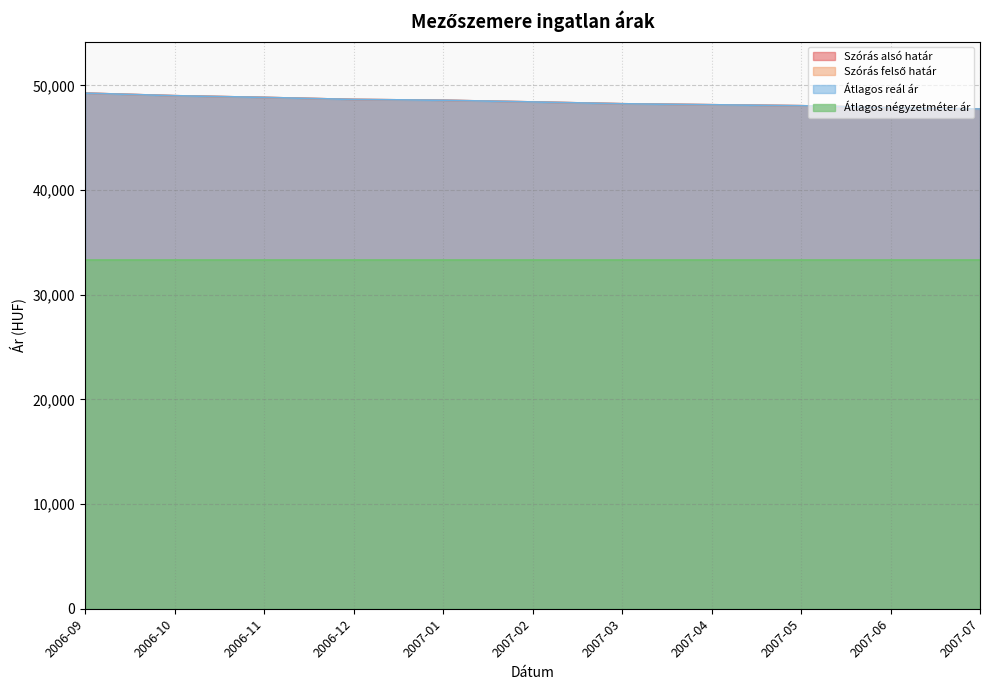

True or false: Szórás alsó határ and Szórás felső határ cross at least once.

False